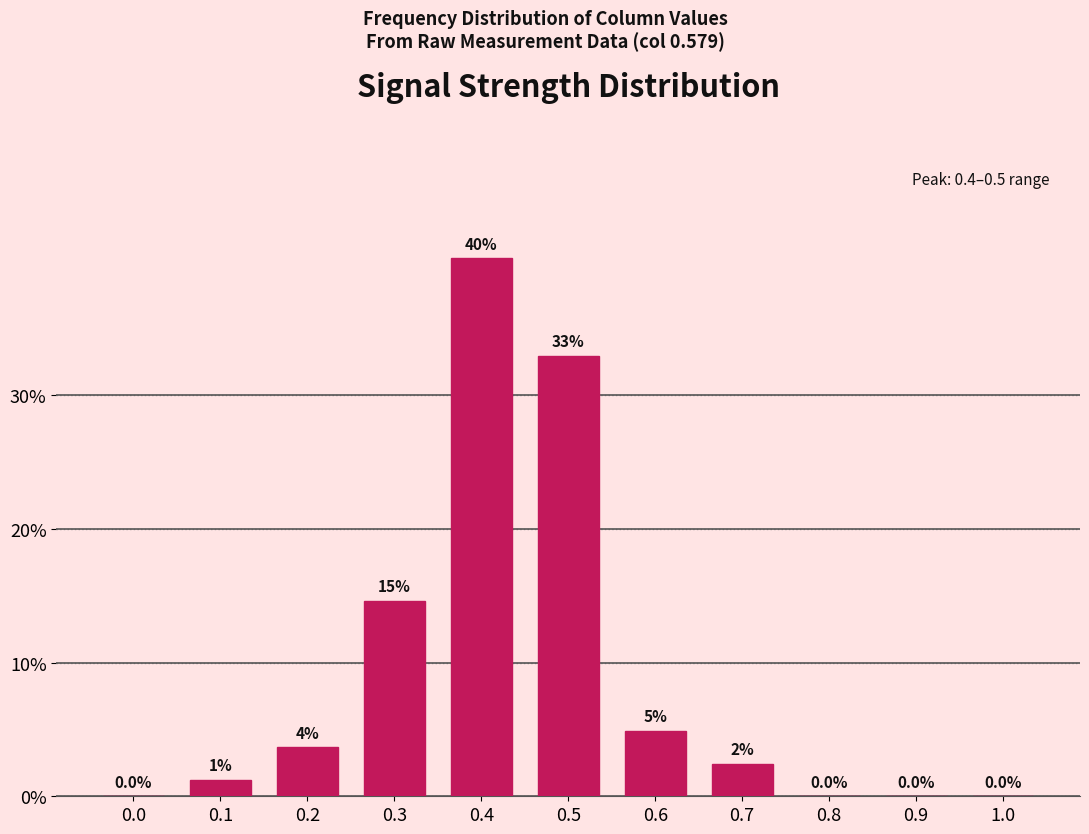

Are the bars horizontal?

No